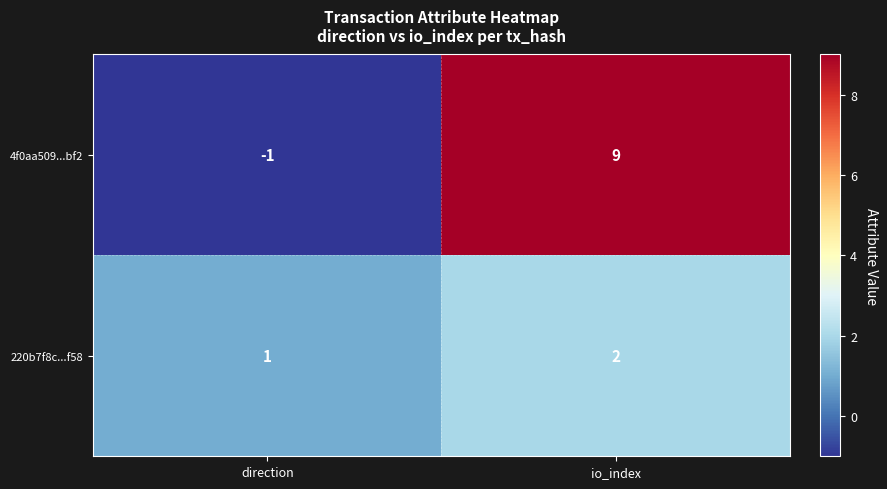

Between direction and io_index, which series saw the biggest shift?

4f0aa509...bf2